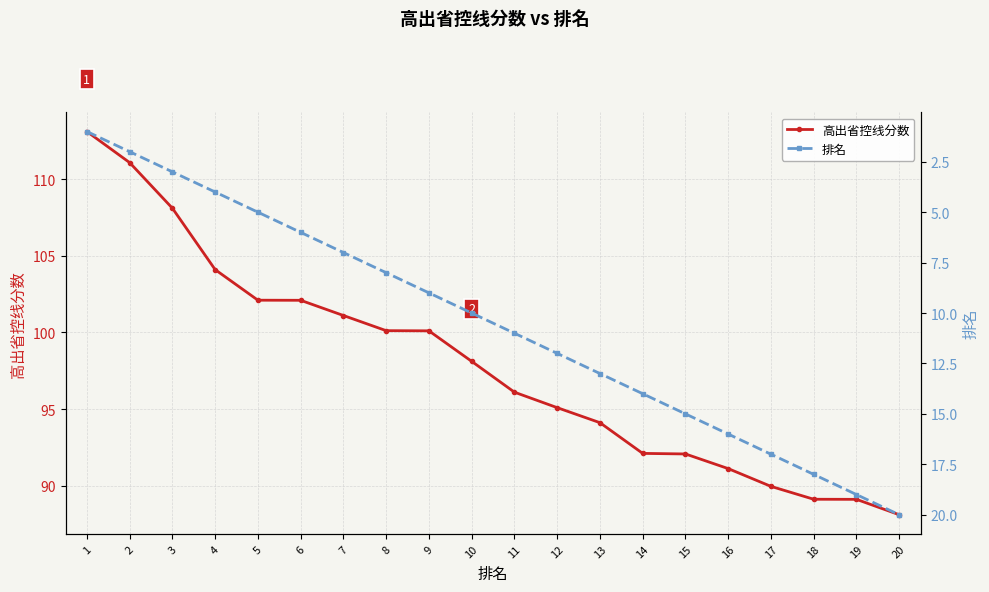

What is the difference between the highest and lowest values at 19?

70.1